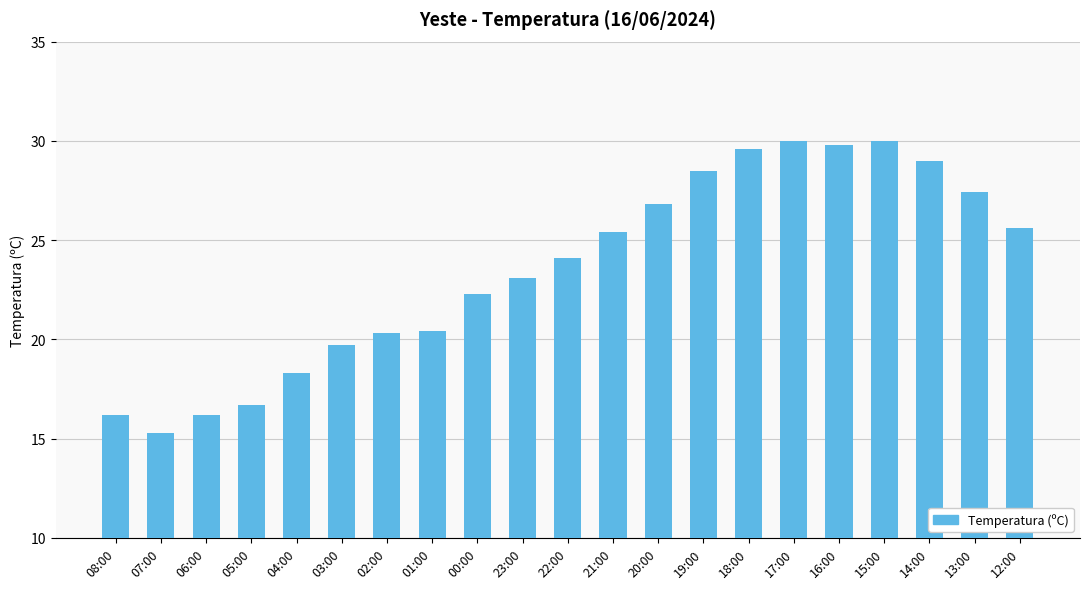

The chart shows a value of 21.6 at 06:00. True or false?

False